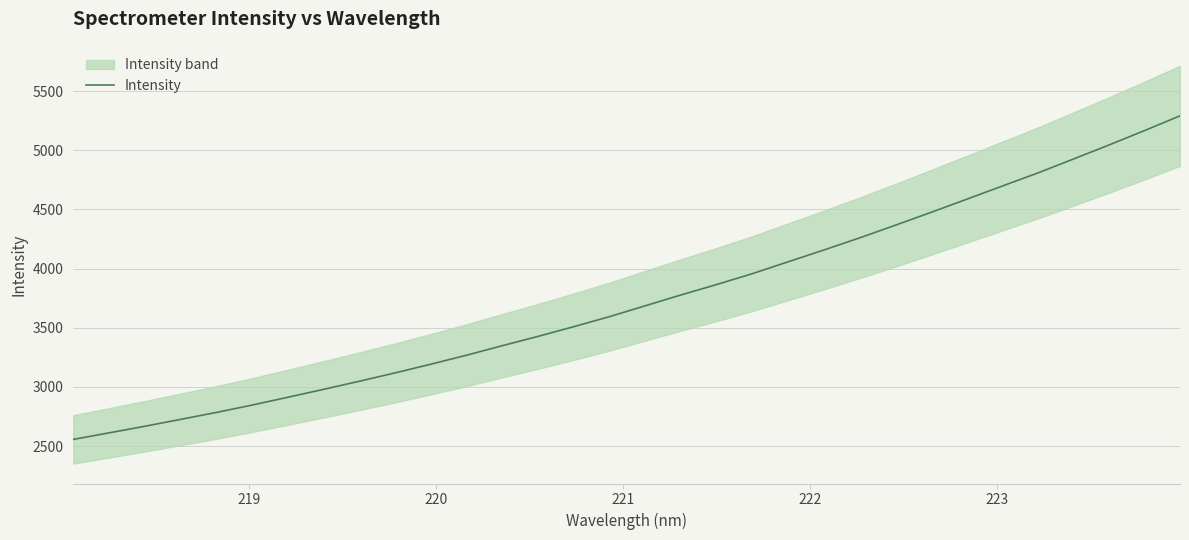

What is the minimum value for Intensity?

2556.9